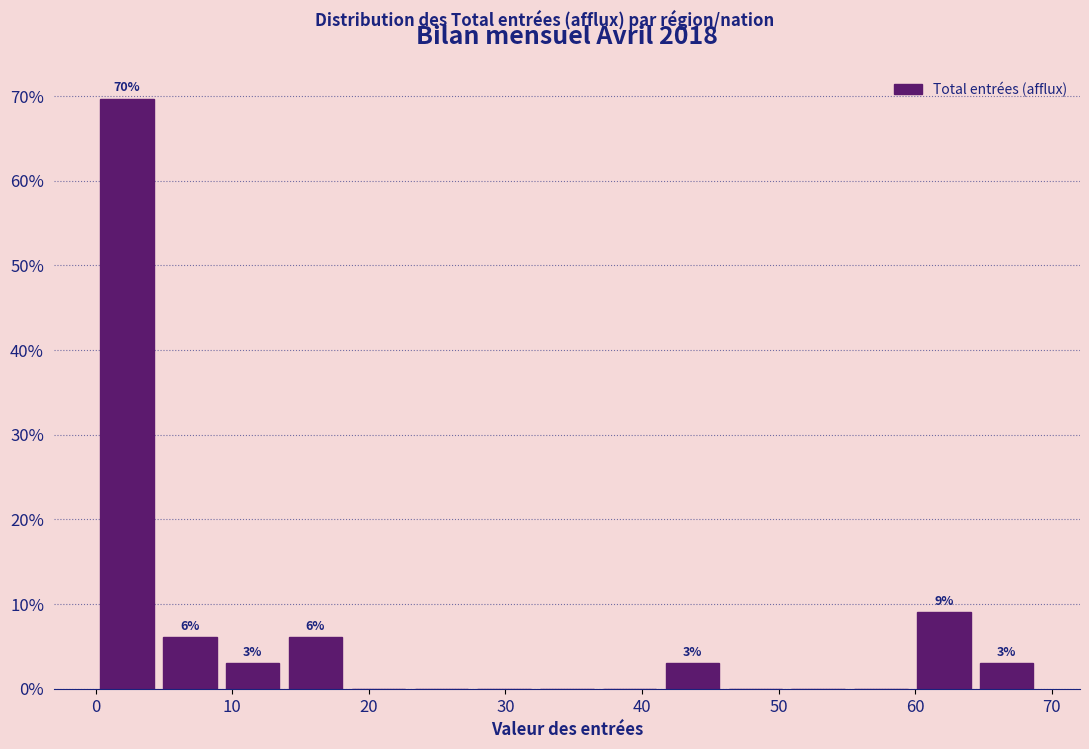

Over which range of the x-axis is the bar tallest?

0.0 to 4.6